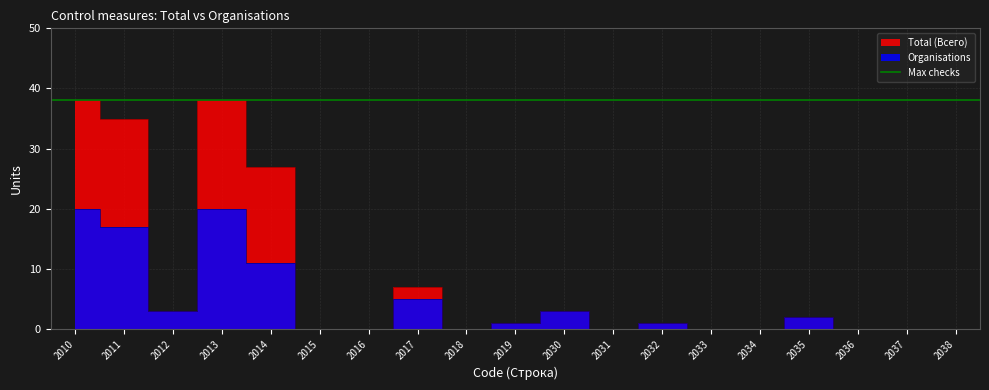

Where is the first local maximum for Organisations?

2013